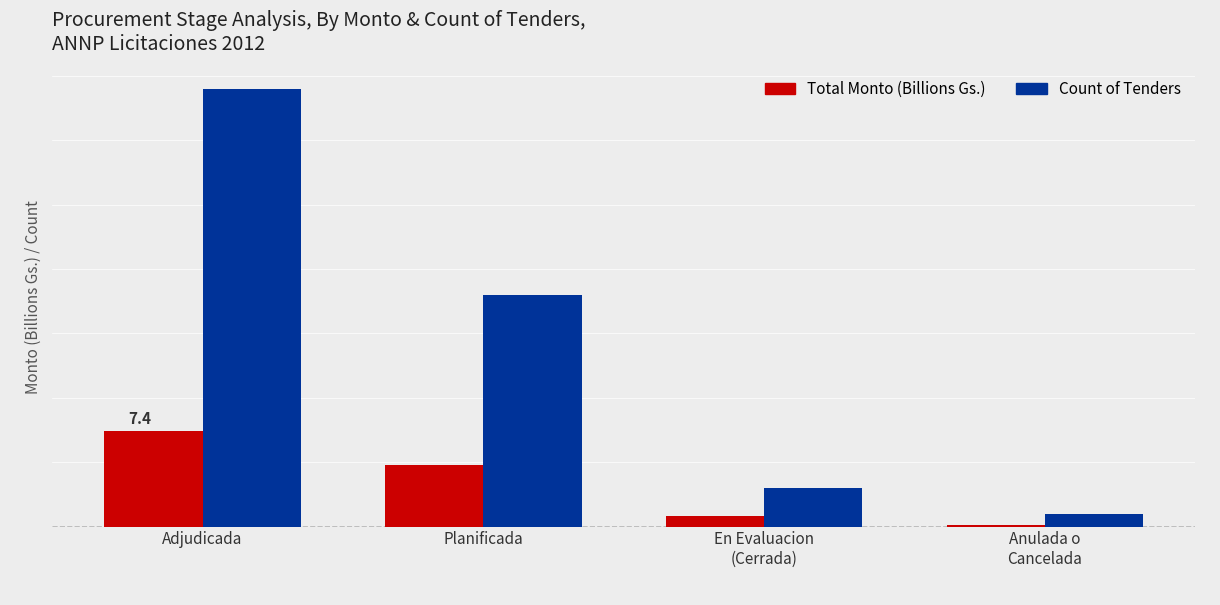

Reading left to right, list all the values displayed in this chart.

Total Monto (Billions Gs.): 7.4	4.8	0.8	0.1
Count of Tenders: 34.0	18.0	3.0	1.0